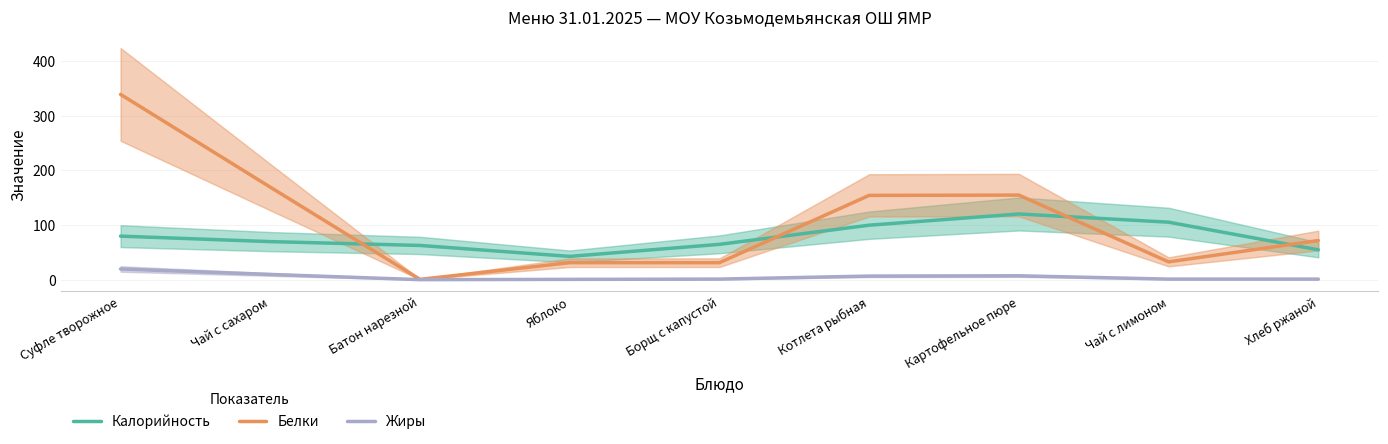

Reading left to right, transcribe all the data shown in this chart.

Калорийность: 80.0	70.0	63.0	43.0	65.0	100.0	120.5	105.5	55.0
Белки: 339.0	169.5	1.0	31.5	31.5	154.5	155.0	33.0	72.0
Жиры: 20.0	10.0	0.5	1.0	1.5	7.0	7.5	1.5	1.5